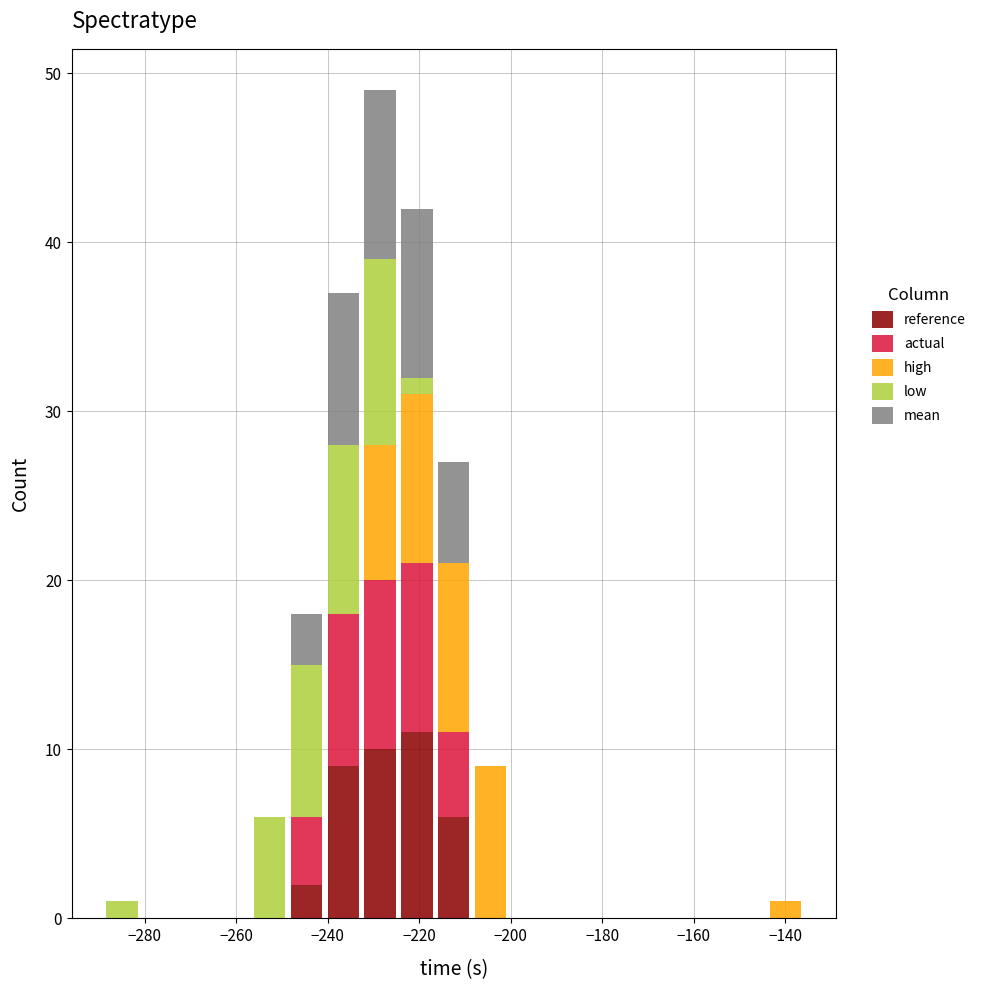

Reading left to right, list every stacked bar in this chart as the range it spans on the x-axis followed by its total height. Neither the bar edges nor the heights are printed on the chart, so give them approximately, as read against the axes.

-288 to -280: 1
-280 to -272: 0
-272 to -264: 0
-264 to -256: 0
-256 to -248: 6
-248 to -240: 18
-240 to -232: 37
-232 to -224: 49
-224 to -216: 42
-216 to -208: 27
-208 to -200: 9
-200 to -192: 0
-192 to -184: 0
-184 to -176: 0
-176 to -168: 0
-168 to -160: 0
-160 to -152: 0
-152 to -144: 0
-144 to -136: 1